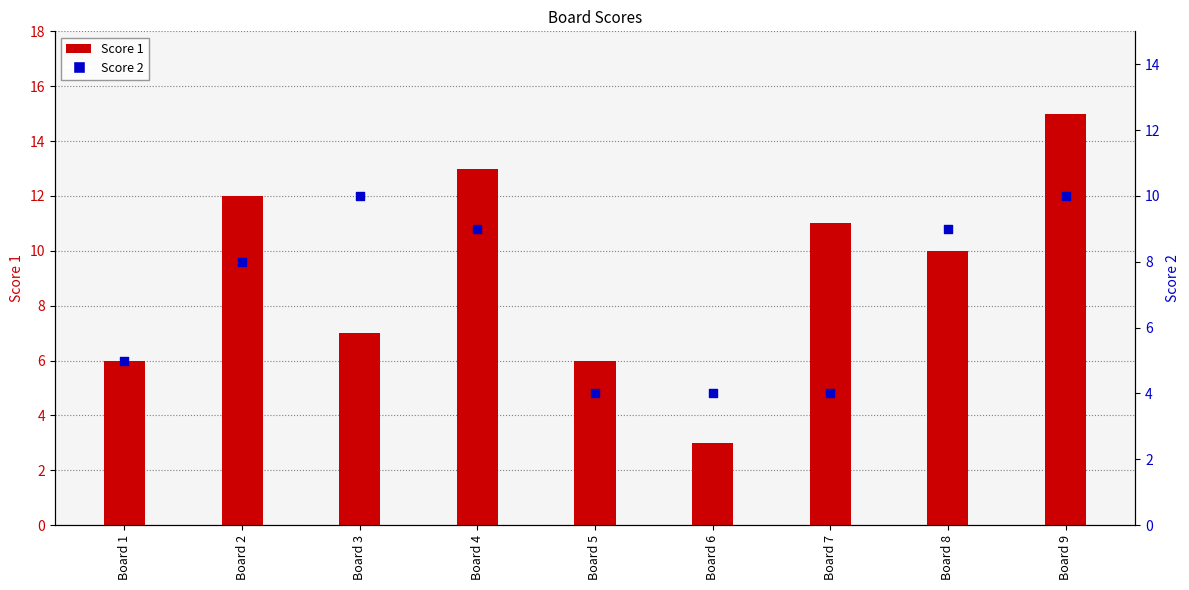

Which series contains the highest Y value?

Score 1